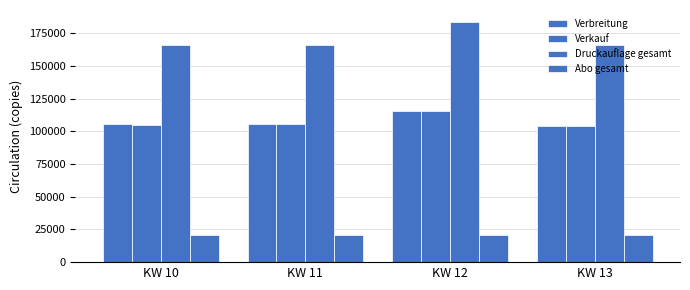

How many series are shown in this chart?

4